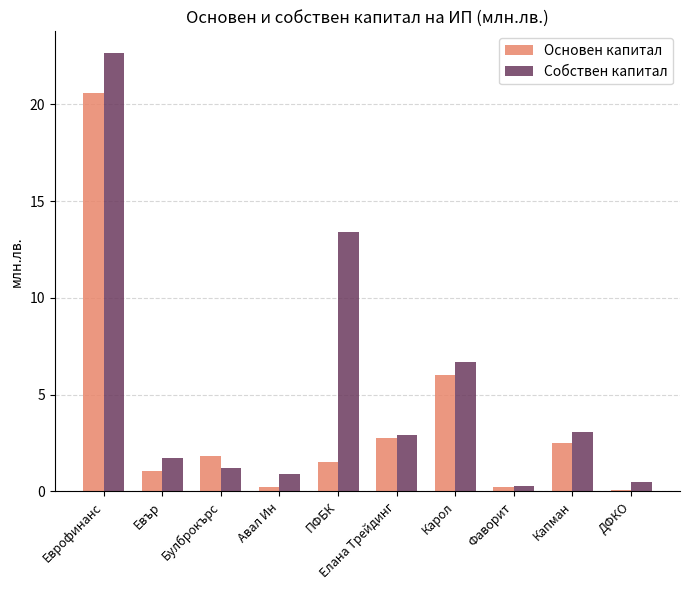

Which series has the largest total across all categories?

Собствен капитал